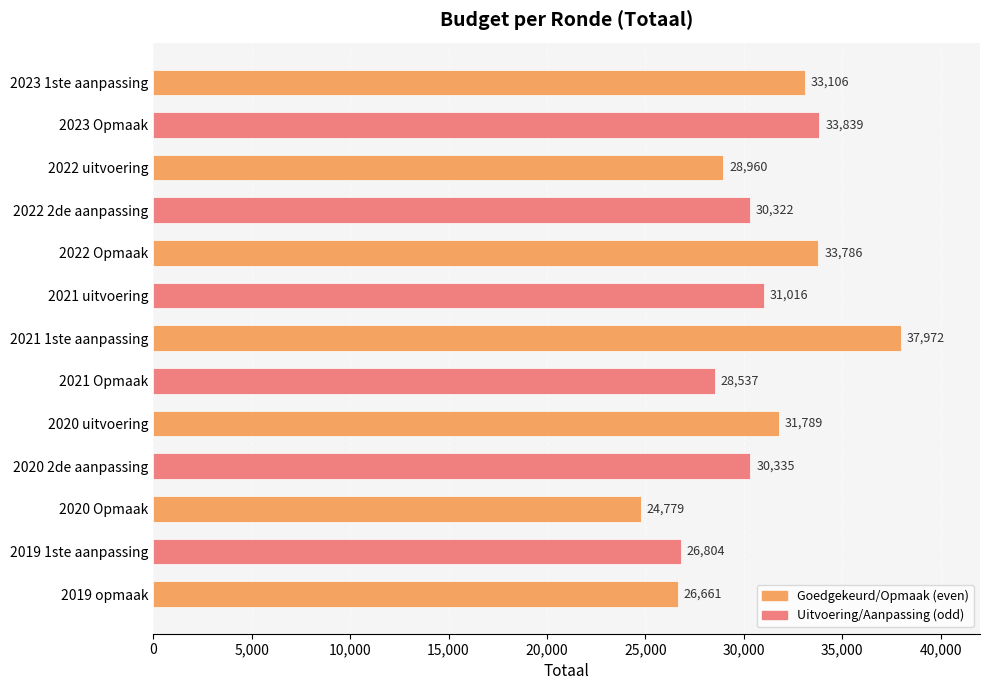

List the labels in order of value, smallest first.

2020 Opmaak, 2019 opmaak, 2019 1ste aanpassing, 2021 Opmaak, 2022 uitvoering, 2022 2de aanpassing, 2020 2de aanpassing, 2021 uitvoering, 2020 uitvoering, 2023 1ste aanpassing, 2022 Opmaak, 2023 Opmaak, 2021 1ste aanpassing